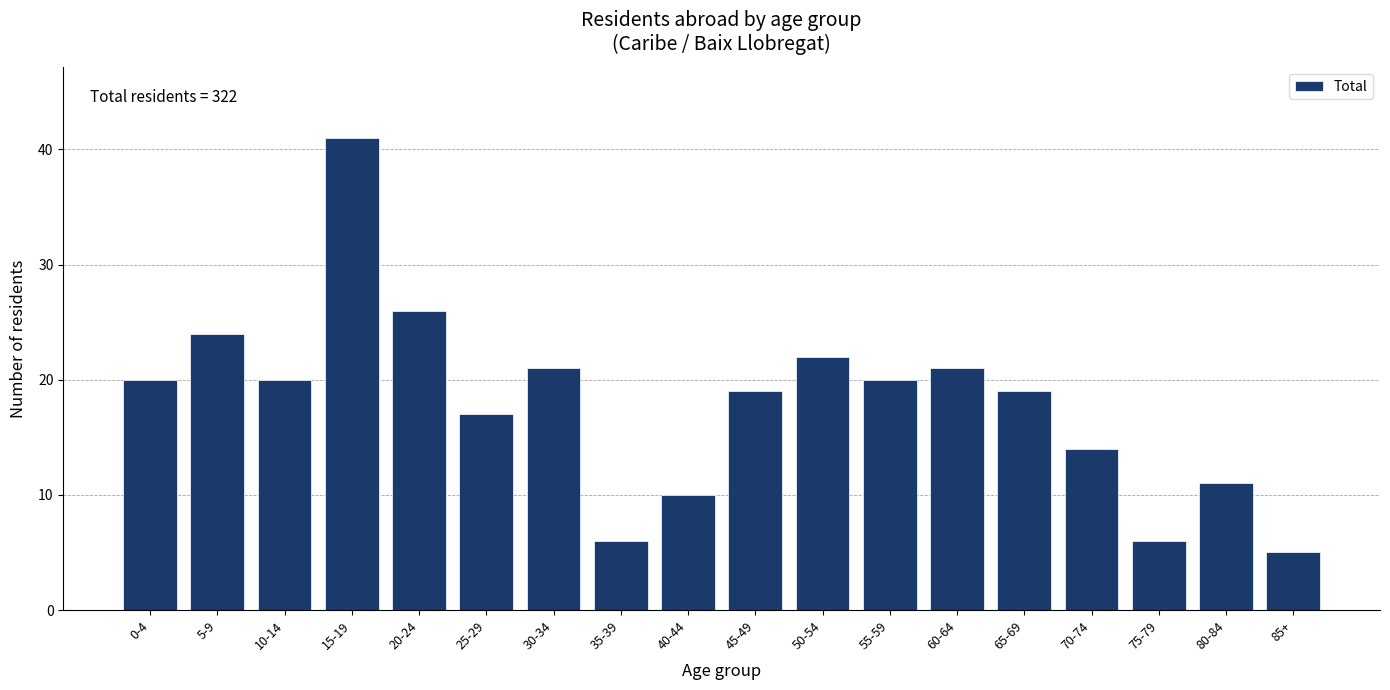

Reading right to left, list all the values displayed in this chart.

5	11	6	14	19	21	20	22	19	10	6	21	17	26	41	20	24	20